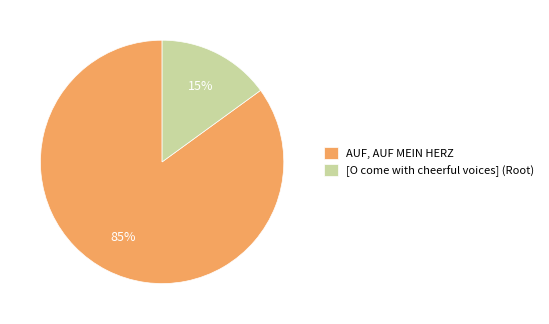

Is the sum of [O come with cheerful voices] (Root) and AUF, AUF MEIN HERZ greater than half?

Yes